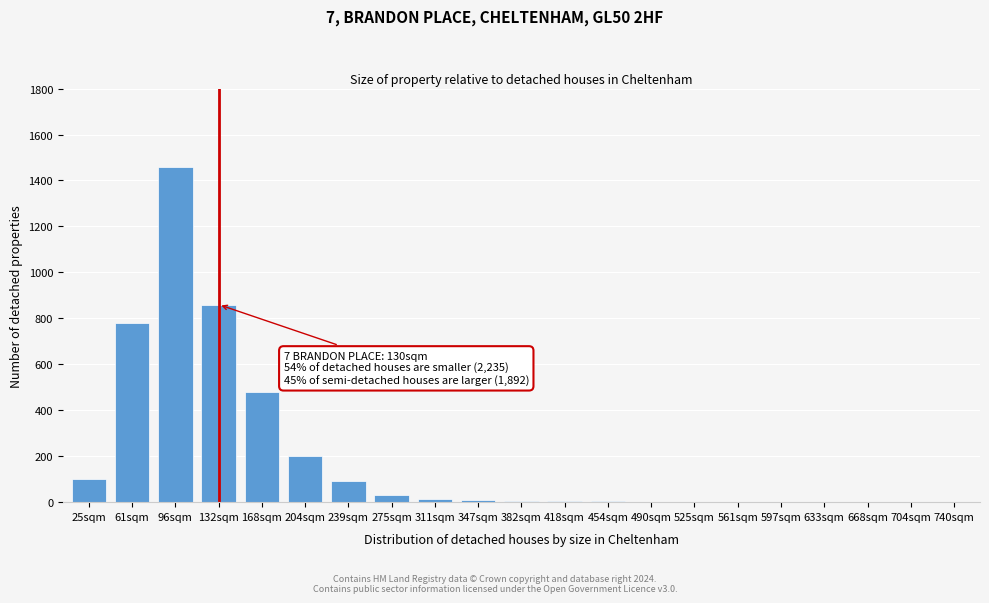

Where is the data nearest to the value 730?

61sqm